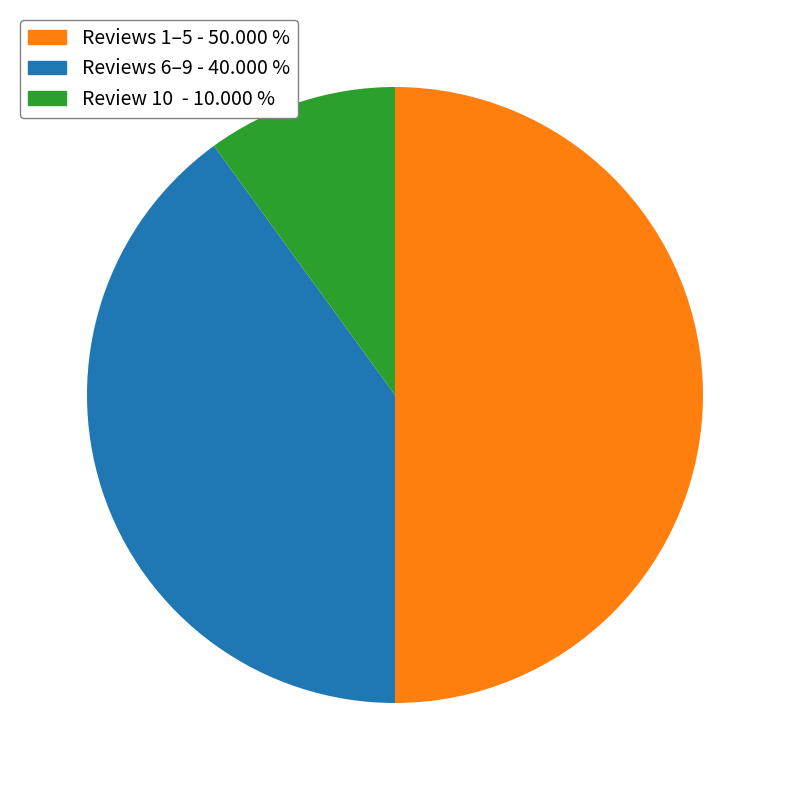

Approximately how many times larger is the value at Reviews 6–9 - 40.000 % compared to Reviews 1–5 - 50.000 %?

0.8